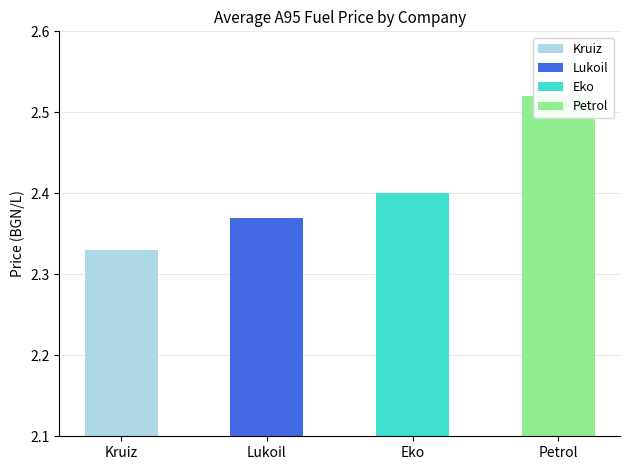

Where is Kruiz nearest to the value 2?

Kruiz